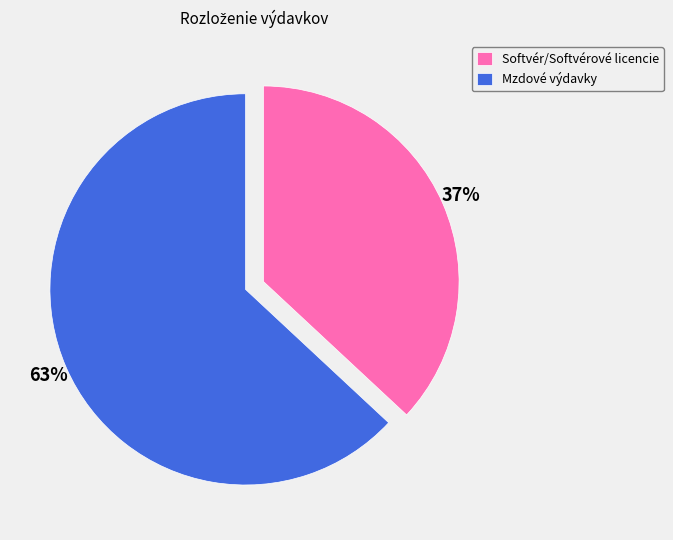

Is Mzdové výdavky the majority of the pie?

Yes